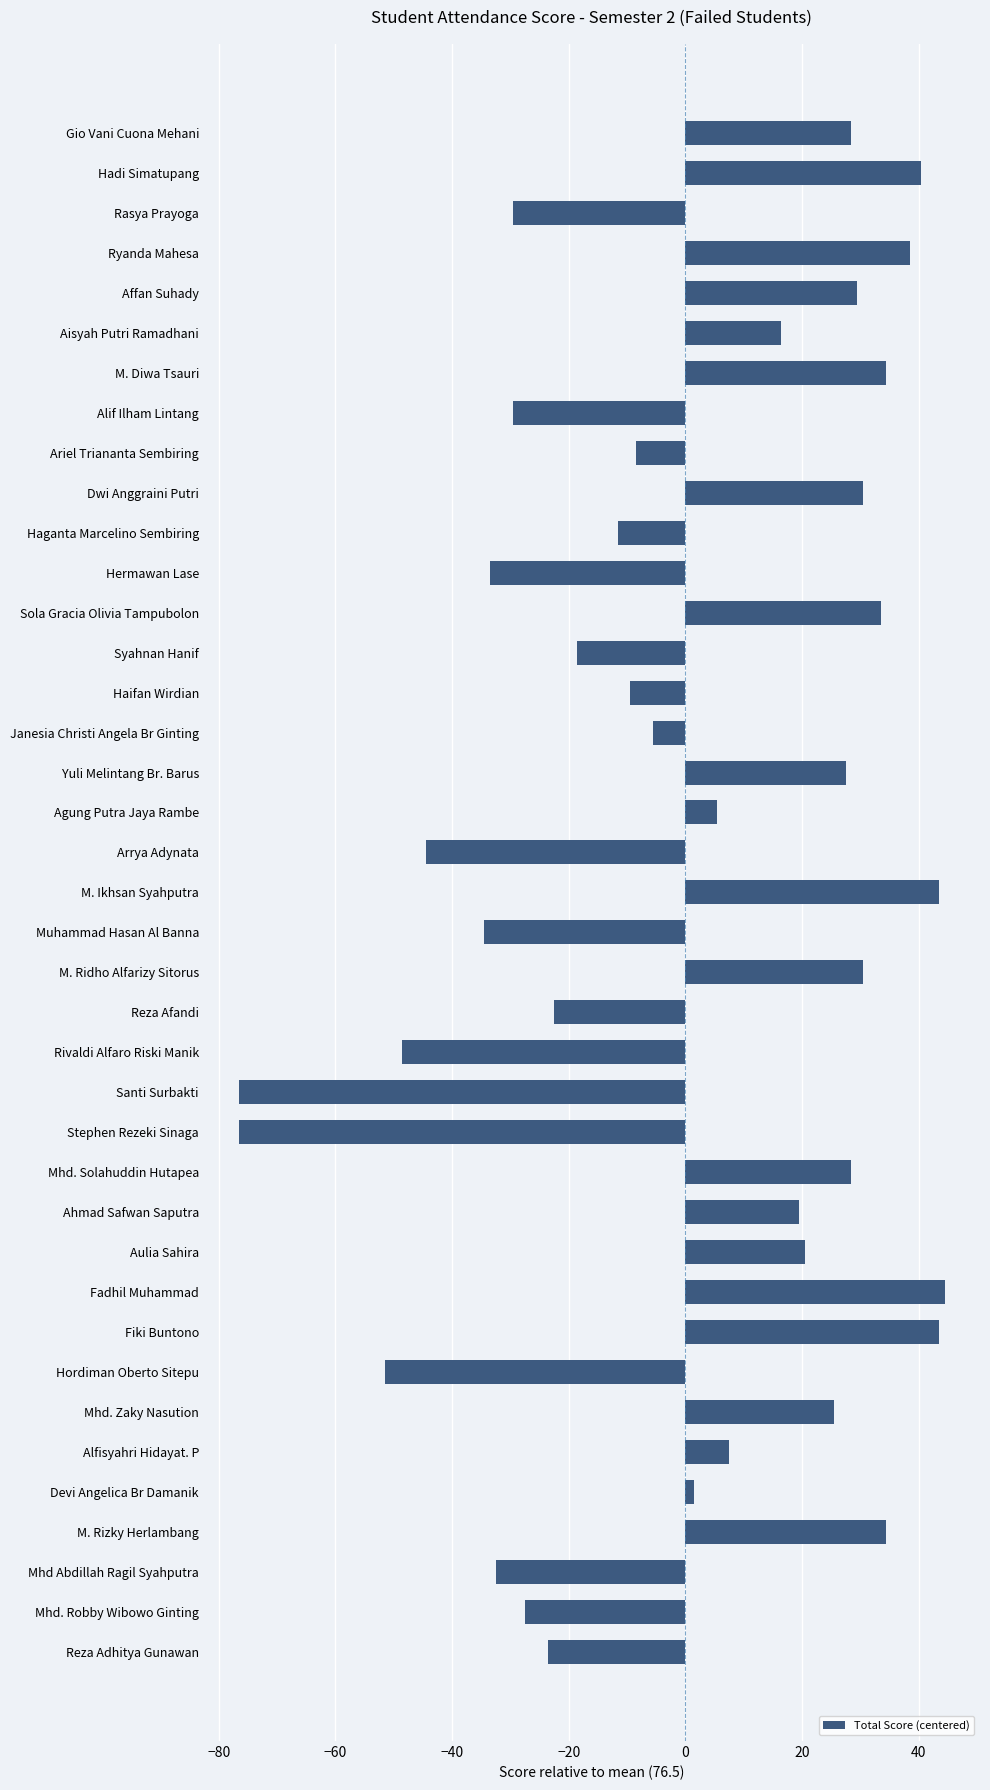

What is the minimum value shown in the chart?

-76.5